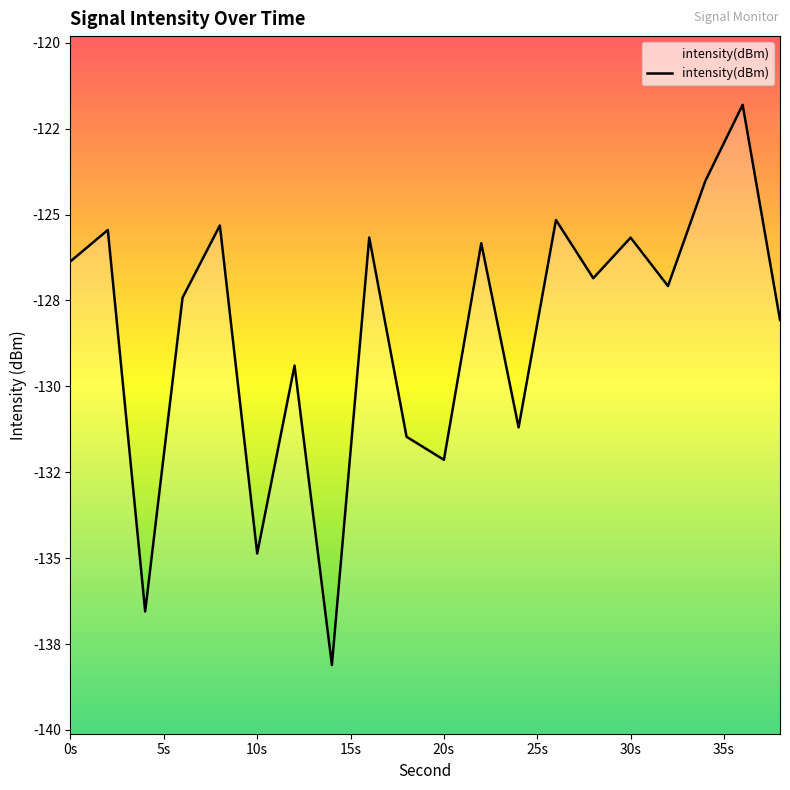

Count the number of values greater than -126.

8